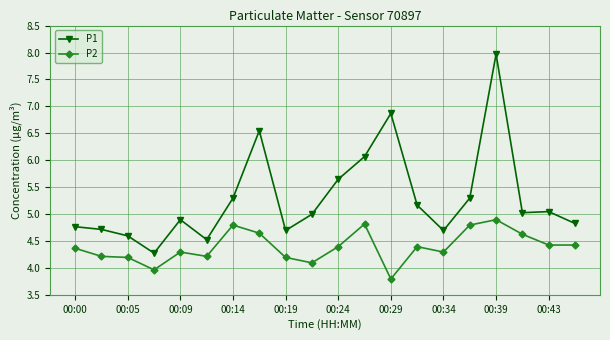

Which series has the largest total across all categories?

P1